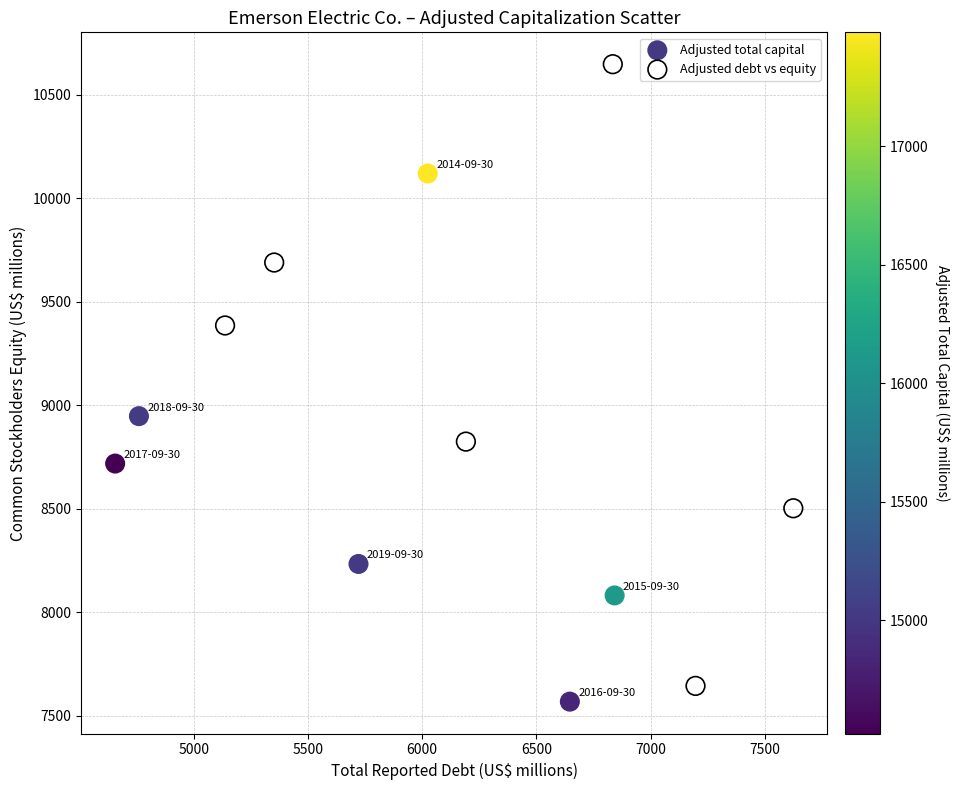

Which series reaches the maximum Y coordinate?

Adjusted debt vs equity